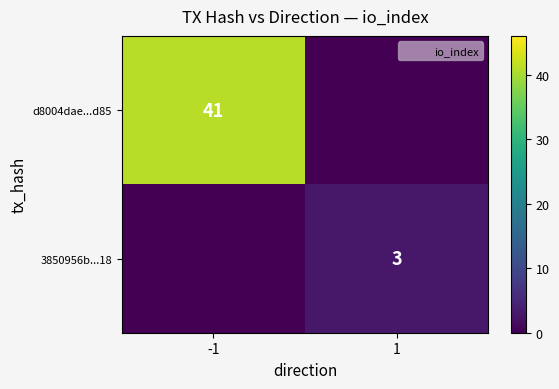

Is it true that 3850956b...18 equals 5 at 1?

False